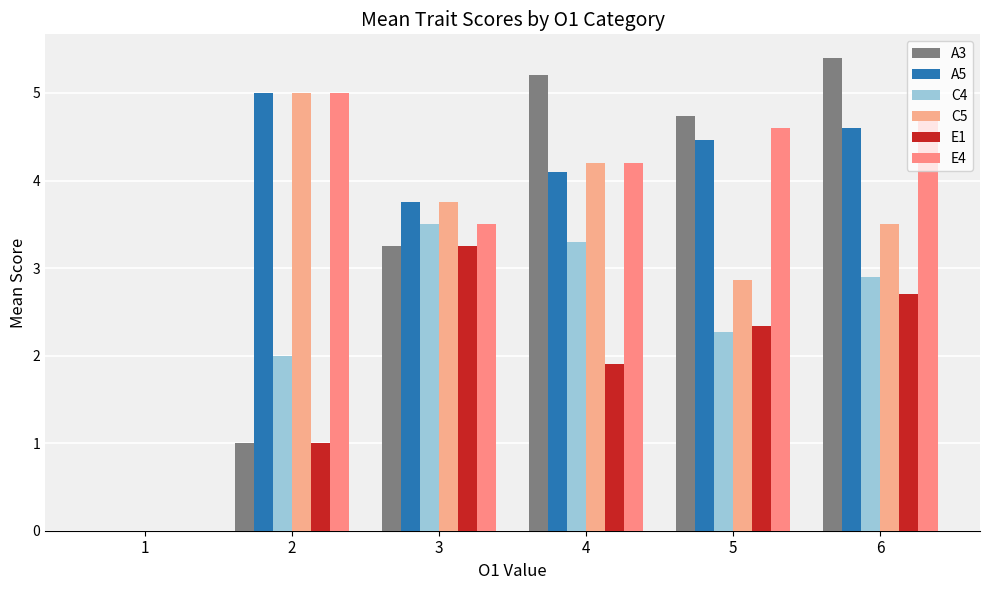

At 5, list the series in order from largest to smallest.

A3, E4, A5, C5, E1, C4